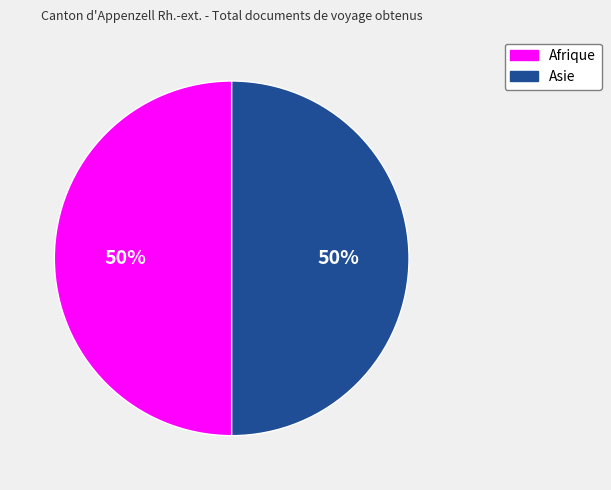

To the nearest percent, what is the average slice percentage?

50%